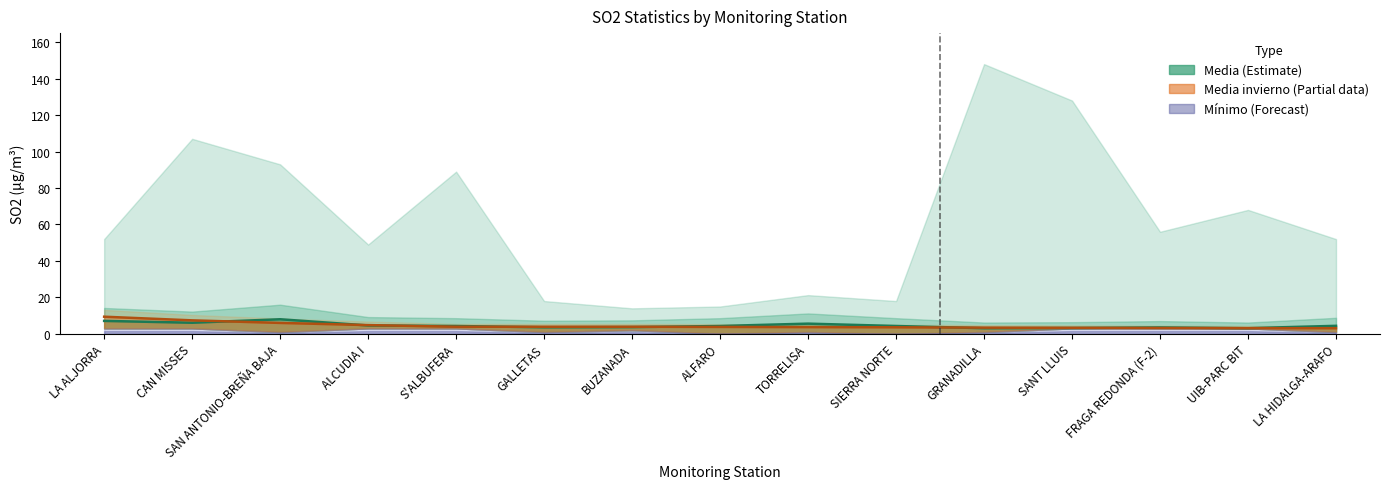

How many categories are shown in the chart?

15